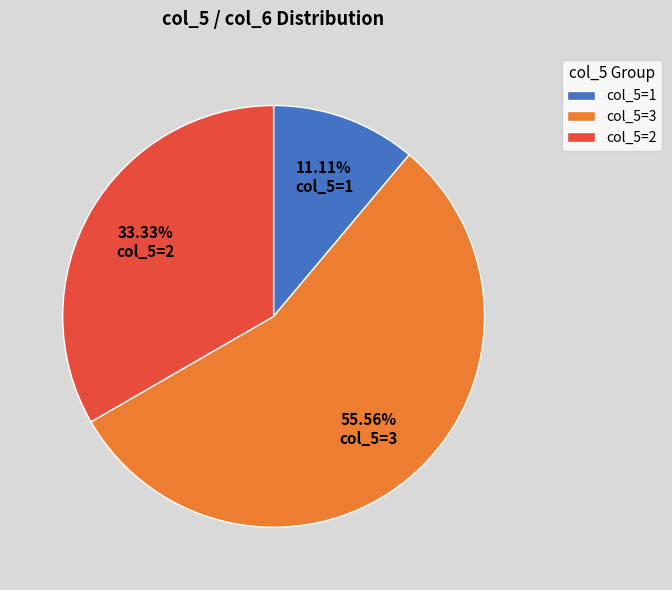

Which has a higher value, col_5=2 or col_5=3?

col_5=3